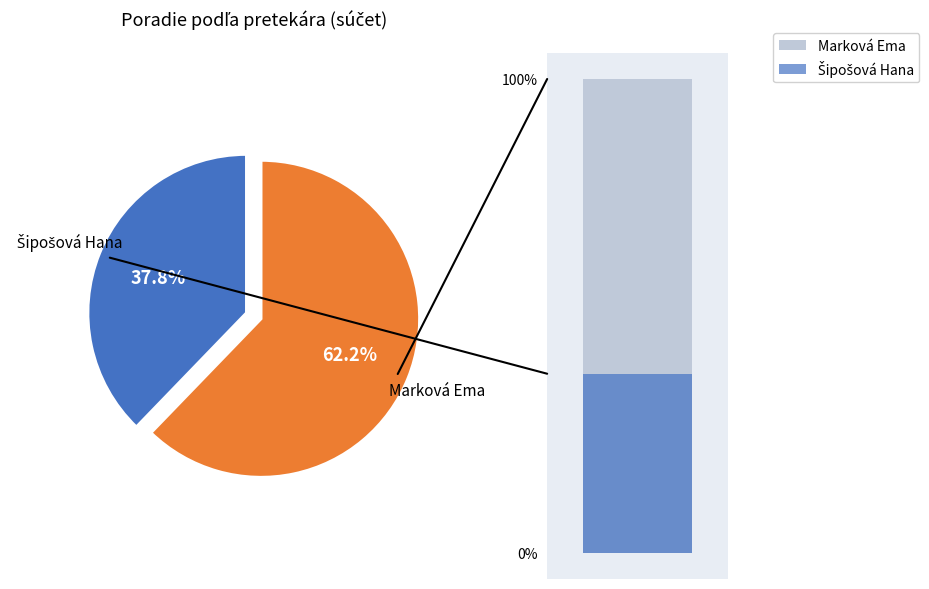

To the nearest percent, what is the difference between the largest and smallest slice percentages?

24%